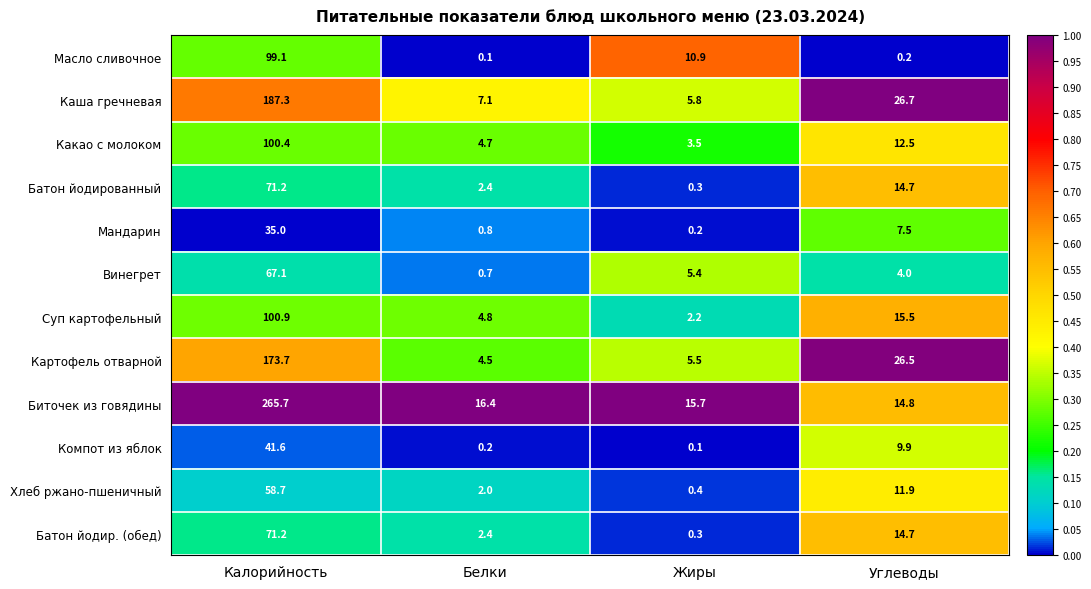

What value does the Какао с молоком series have at Жиры?

3.5